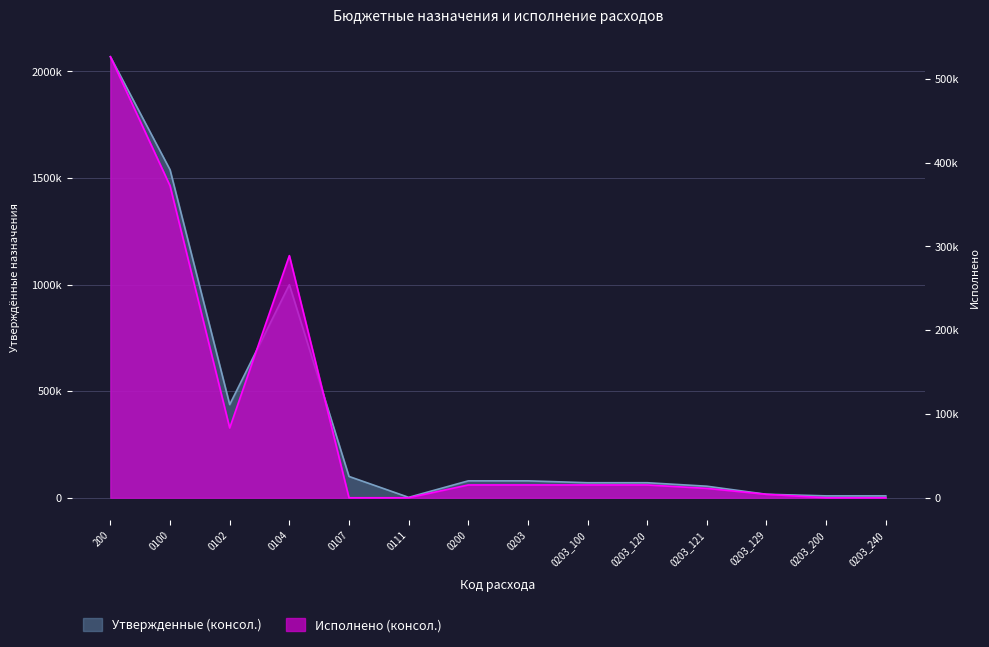

At which label is Исполнено (консол.) closest to 263195?

0104